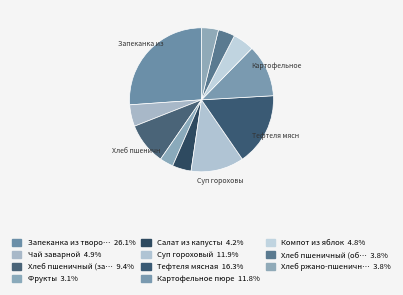

How many slices are in this pie chart?

11